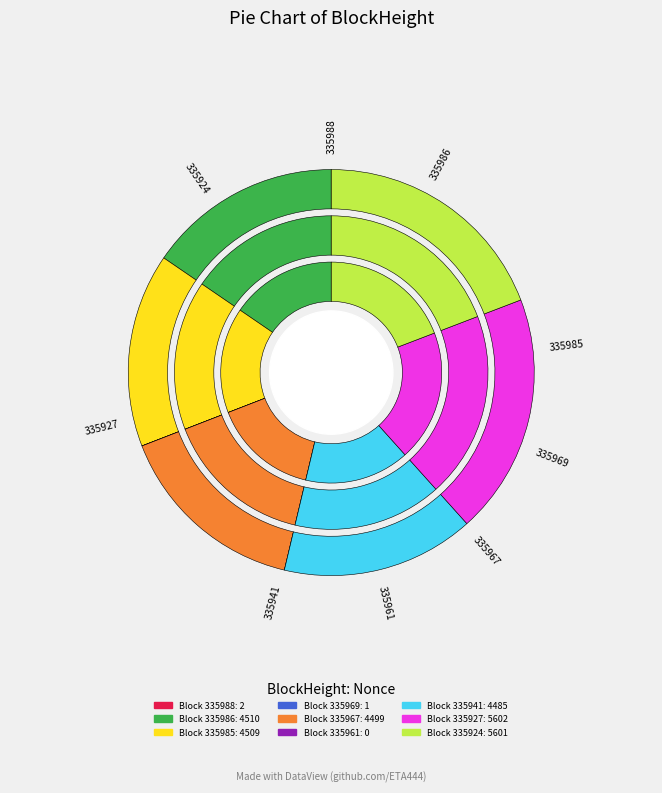

The 335969 slice represents 0% of the pie. True or false?

True